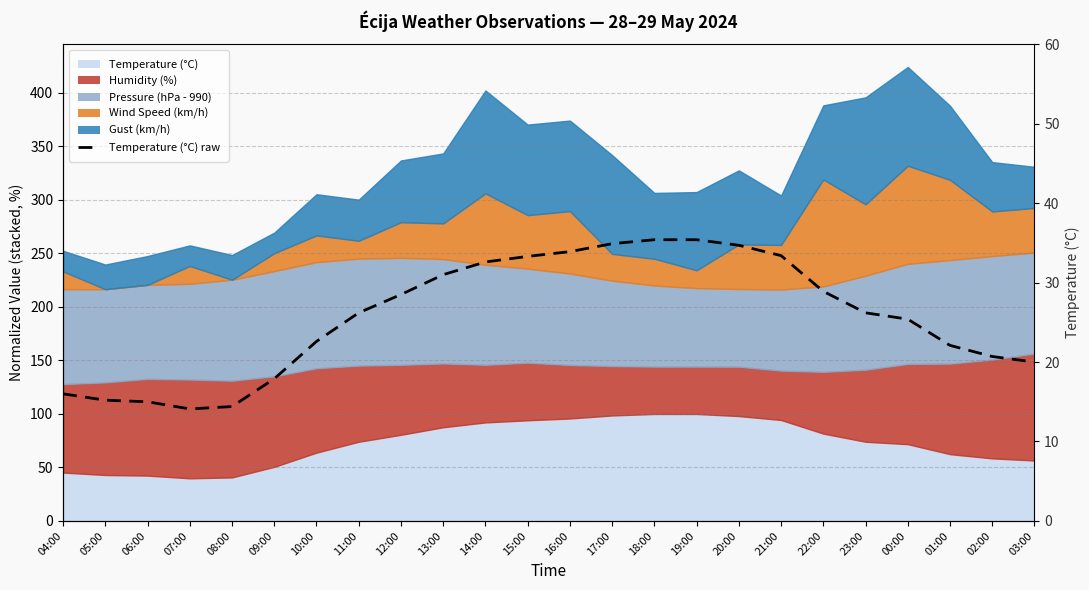

What value does the data have at 14:00?

32.6